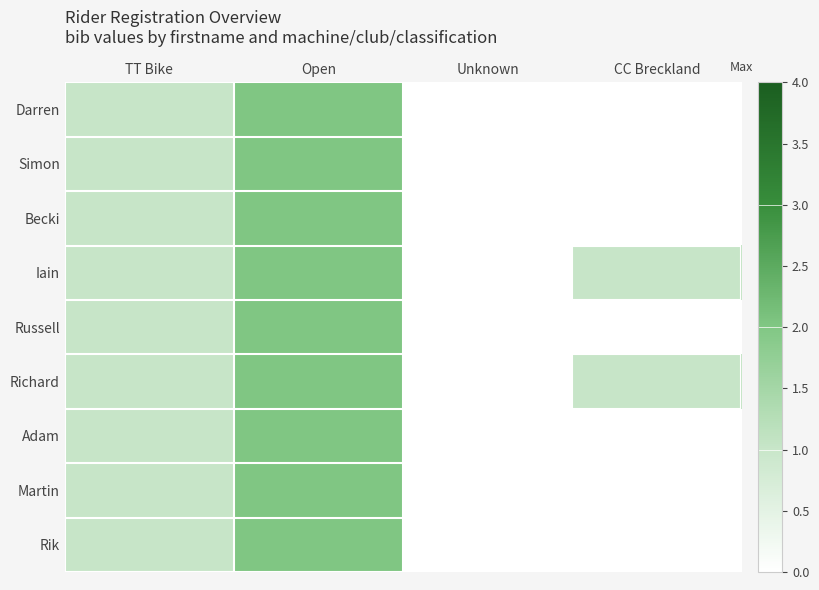

Reading right to left, what are all the values shown in this chart?

Darren: CC Breckland=0	Unknown=0	Open=2	TT Bike=1
Simon: CC Breckland=0	Unknown=0	Open=2	TT Bike=1
Becki: CC Breckland=0	Unknown=0	Open=2	TT Bike=1
Iain: CC Breckland=1	Unknown=0	Open=2	TT Bike=1
Russell: CC Breckland=0	Unknown=0	Open=2	TT Bike=1
Richard: CC Breckland=1	Unknown=0	Open=2	TT Bike=1
Adam: CC Breckland=0	Unknown=0	Open=2	TT Bike=1
Martin: CC Breckland=0	Unknown=0	Open=2	TT Bike=1
Rik: CC Breckland=0	Unknown=0	Open=2	TT Bike=1